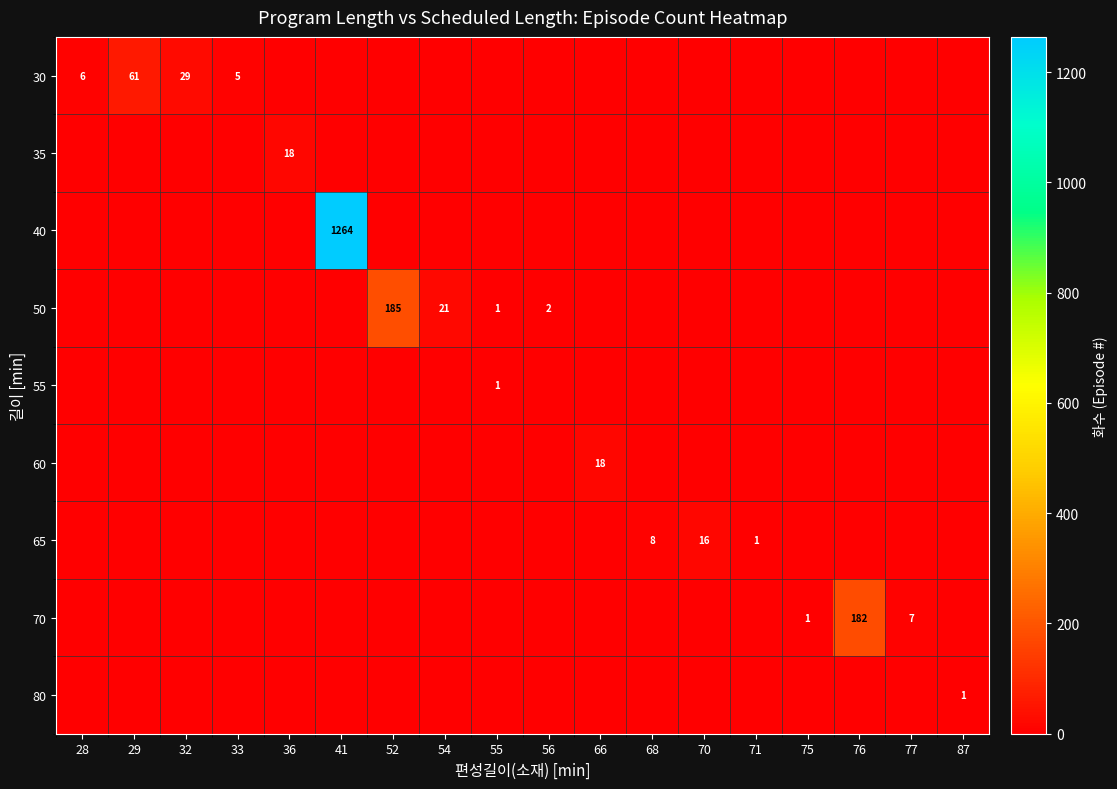

True or false: 60 has a value of 27 at 66.

False